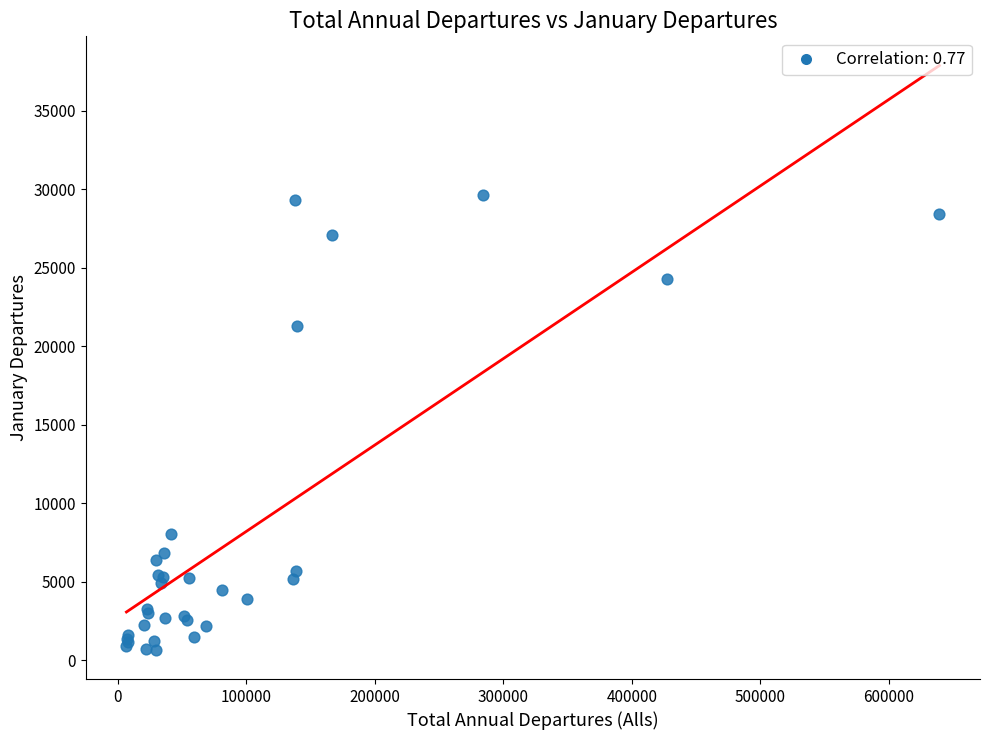

What Y value in the scatter plot is closest to 15147?

21275